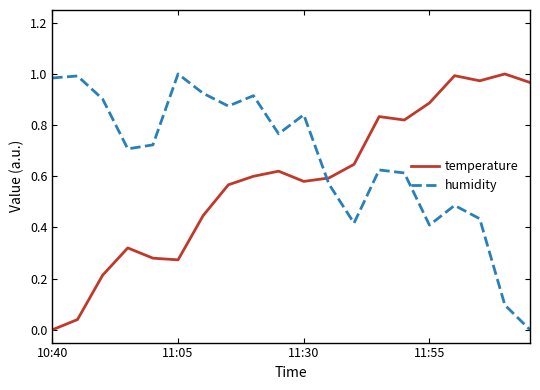

How many positive values does the temperature series have?

19